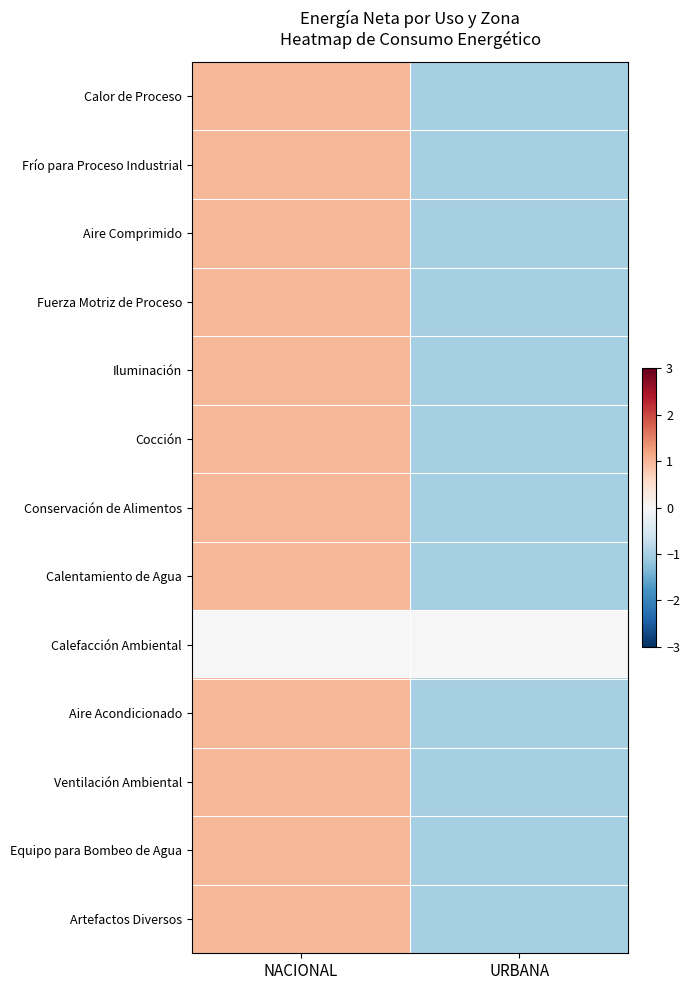

Rank the series by their maximum value, from highest to lowest.

Artefactos Diversos, Fuerza Motriz de Proceso, Aire Acondicionado, Frío para Proceso Industrial, Aire Comprimido, Iluminación, Cocción, Conservación de Alimentos, Calentamiento de Agua, Ventilación Ambiental, Equipo para Bombeo de Agua, Calor de Proceso, Calefacción Ambiental